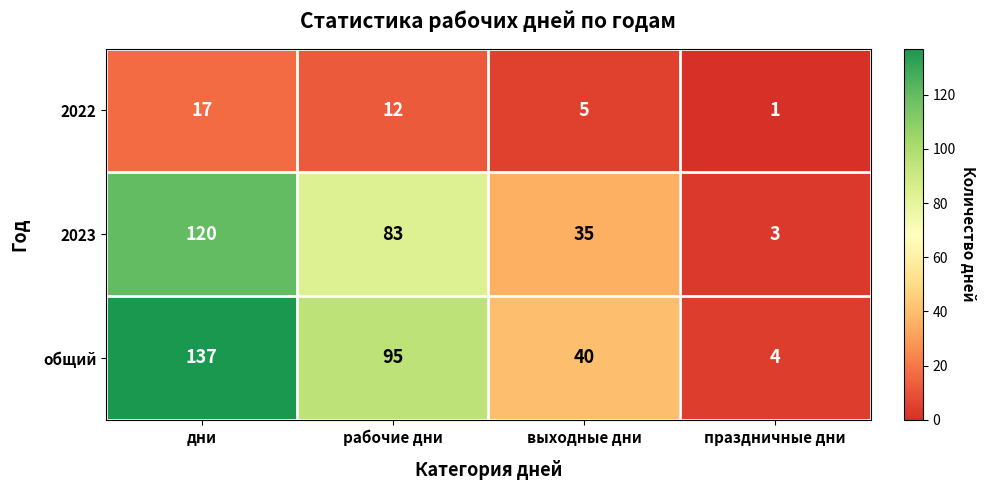

At which category does the chart reach its minimum across all series?

праздничные дни